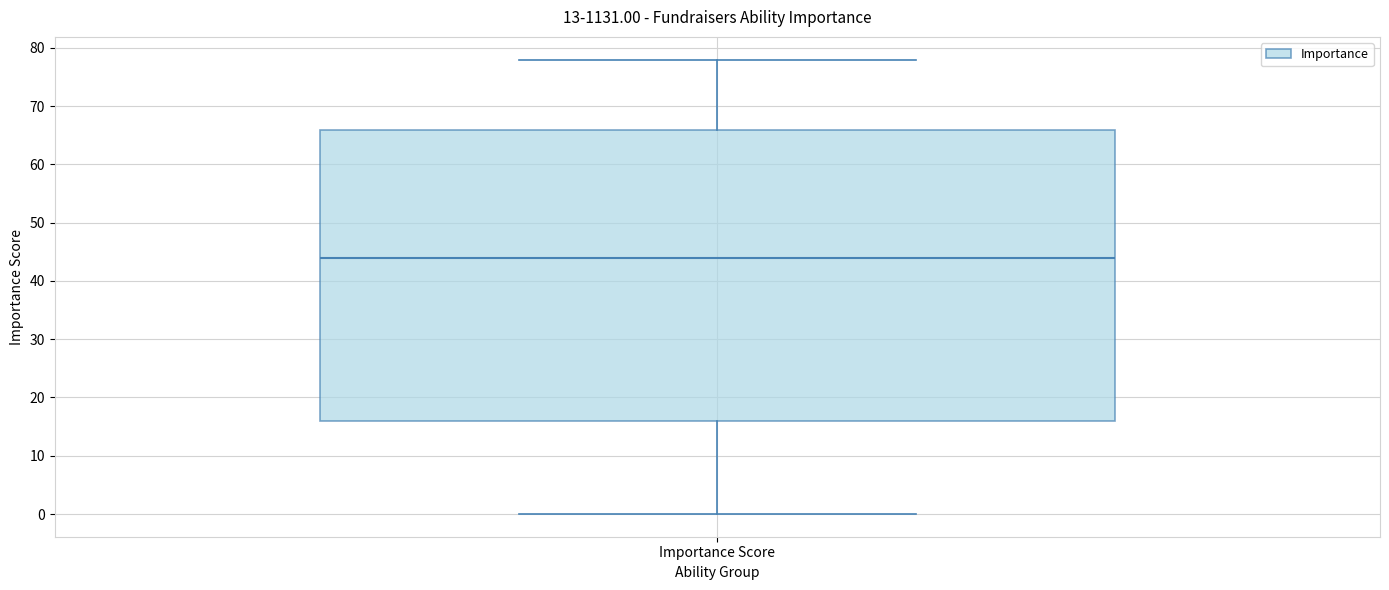

Transcribe this box plot: give where the median line is, the range the box spans, and where the two whiskers end, as read against the y-axis. The values are not printed on the chart, so give them approximately, as read against the axis.

median 44, box 16 to 66, whiskers 0 to 78